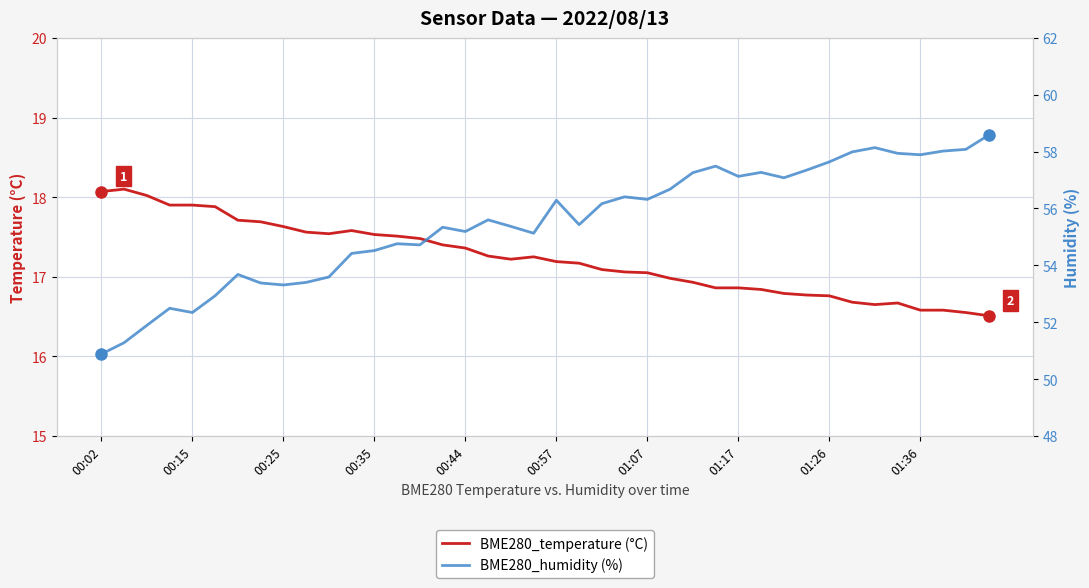

Where is the first local minimum for BME280_temperature (°C)?

10